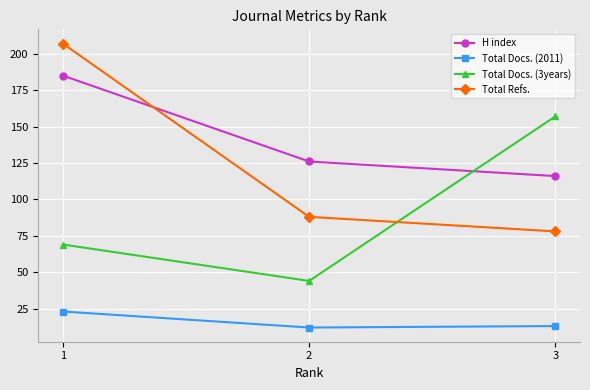

What is the minimum value for H index?

116